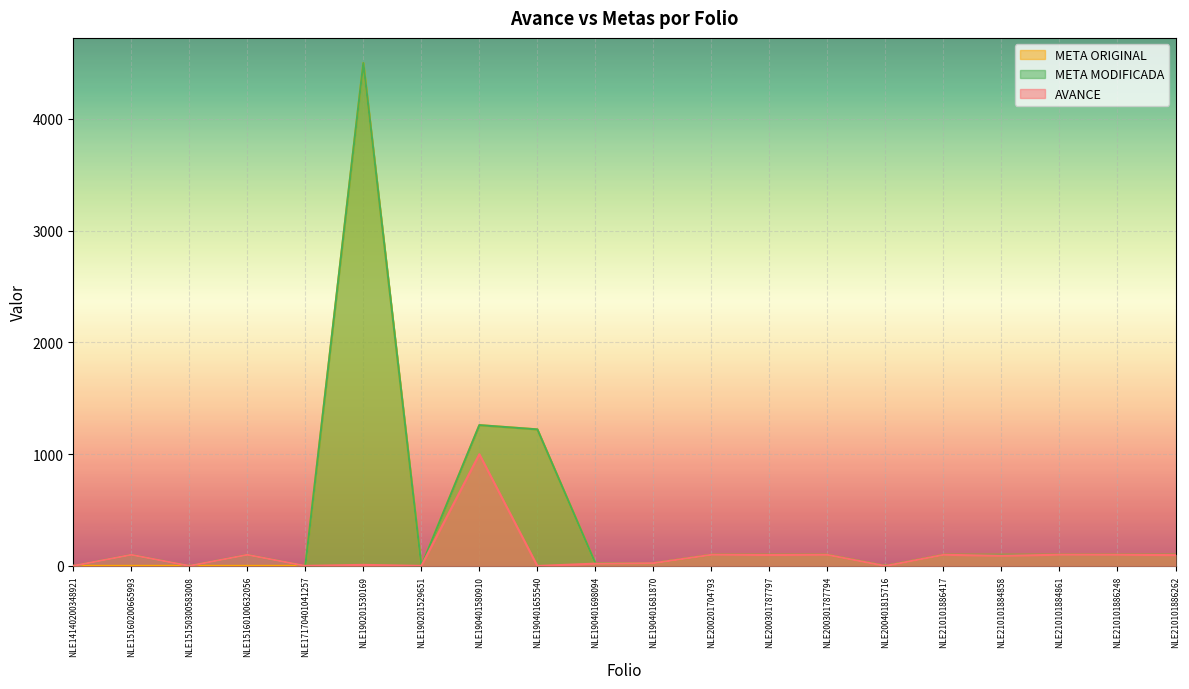

Does the chart display data point markers on the line(s)?

No